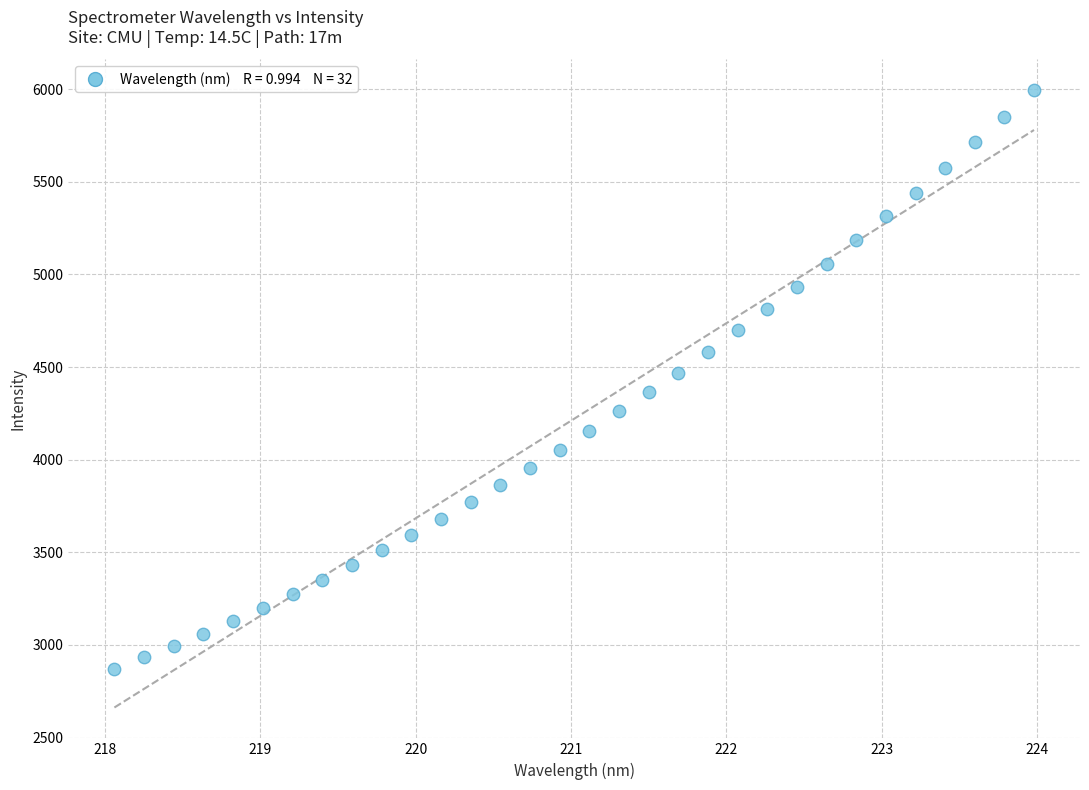

What is the range of X values (max minus min)?

5.9